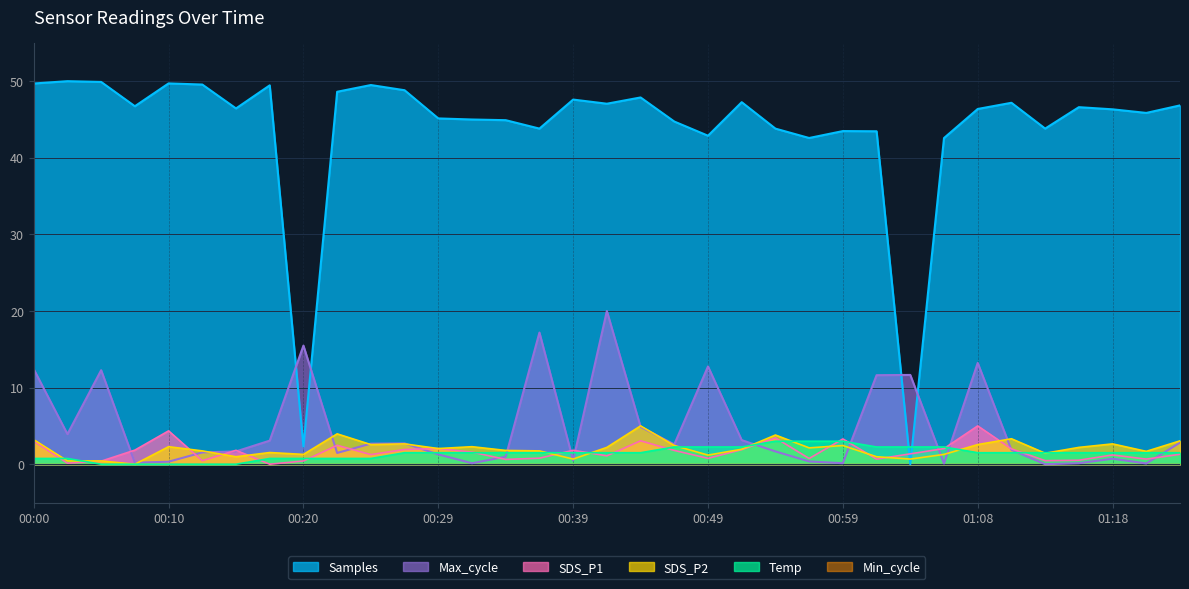

Is the value of Samples at 01:21 greater than the value of Temp at 00:12?

Yes